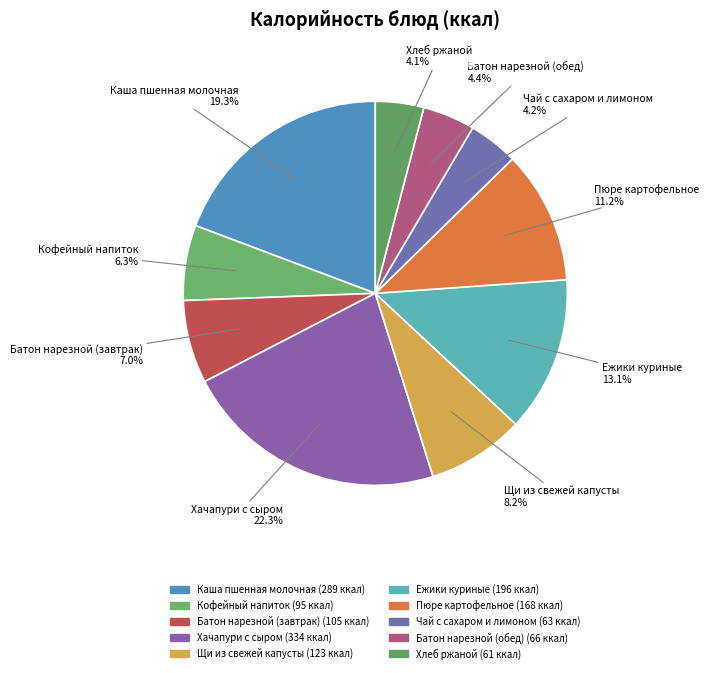

What is the ratio of the value at Пюре картофельное to the value at Щи из свежей капусты?

1.4